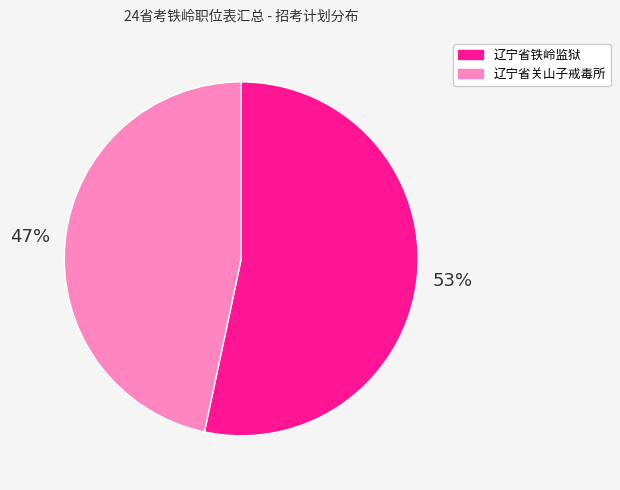

Count the number of slices in the pie.

2